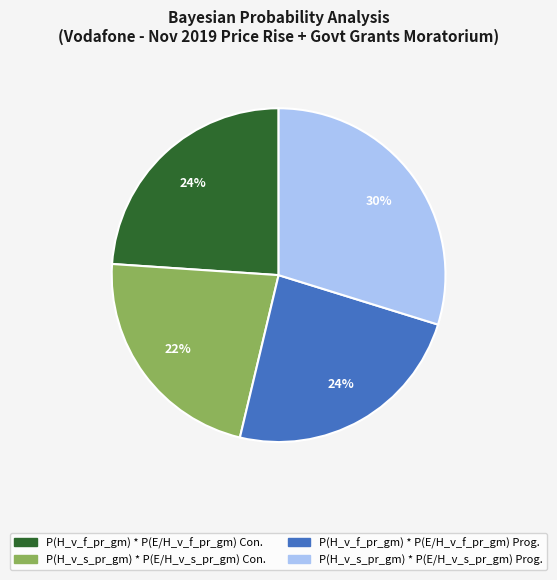

To the nearest percent, what is the difference between the P(H_v_s_pr_gm) * P(E/H_v_s_pr_gm) Con. and P(H_v_f_pr_gm) * P(E/H_v_f_pr_gm) Prog. slice percentages?

2%